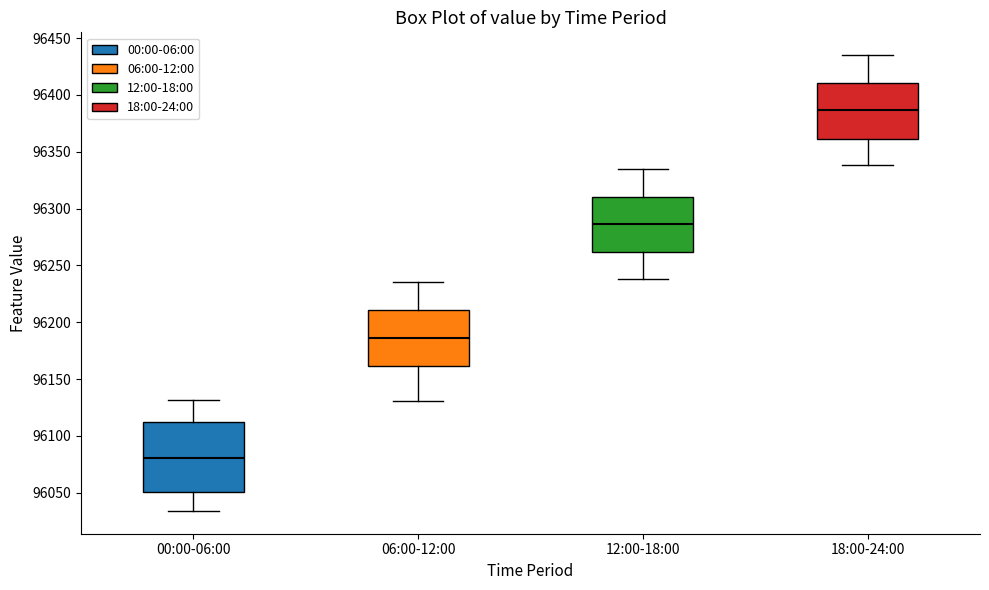

Reading left to right, transcribe this box plot: for each box, give where its median line is, the range the box spans, and where its two whiskers end, as read against the y-axis. The values are not printed on the chart, so give them approximately, as read against the axis.

00:00-06:00: median 96080, box 96050 to 96110, whiskers 96035 to 96130
06:00-12:00: median 96185, box 96160 to 96210, whiskers 96130 to 96235
12:00-18:00: median 96285, box 96260 to 96310, whiskers 96240 to 96335
18:00-24:00: median 96385, box 96360 to 96410, whiskers 96340 to 96435